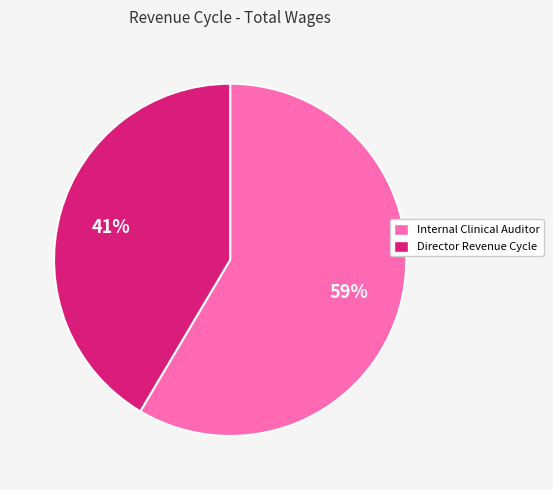

What is the largest slice in the pie chart?

Internal Clinical Auditor